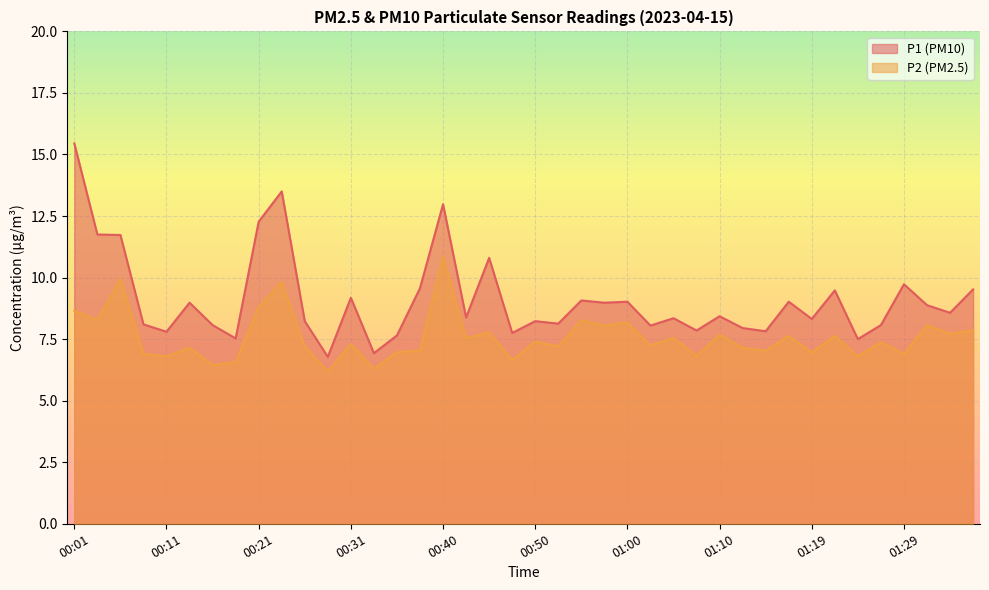

At which category does P2 reach its first local valley?

00:04